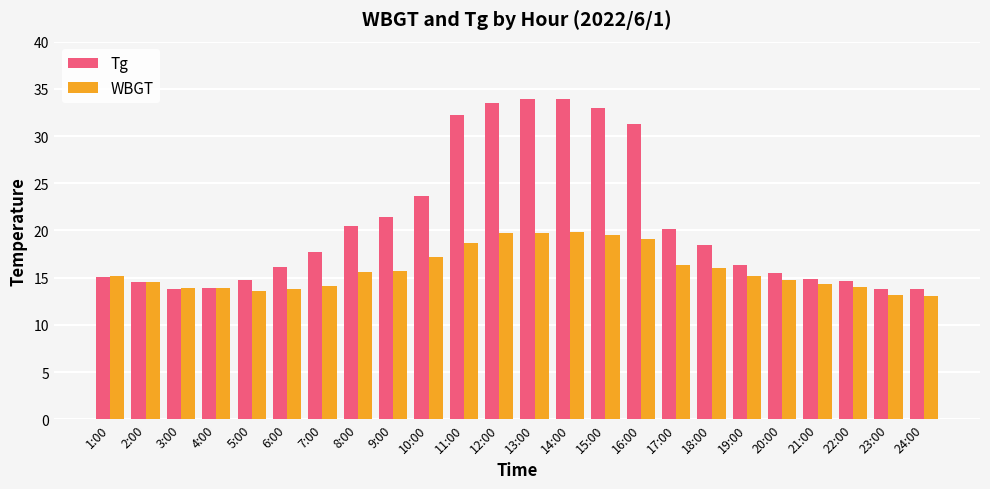

How many groups of bars are there?

24